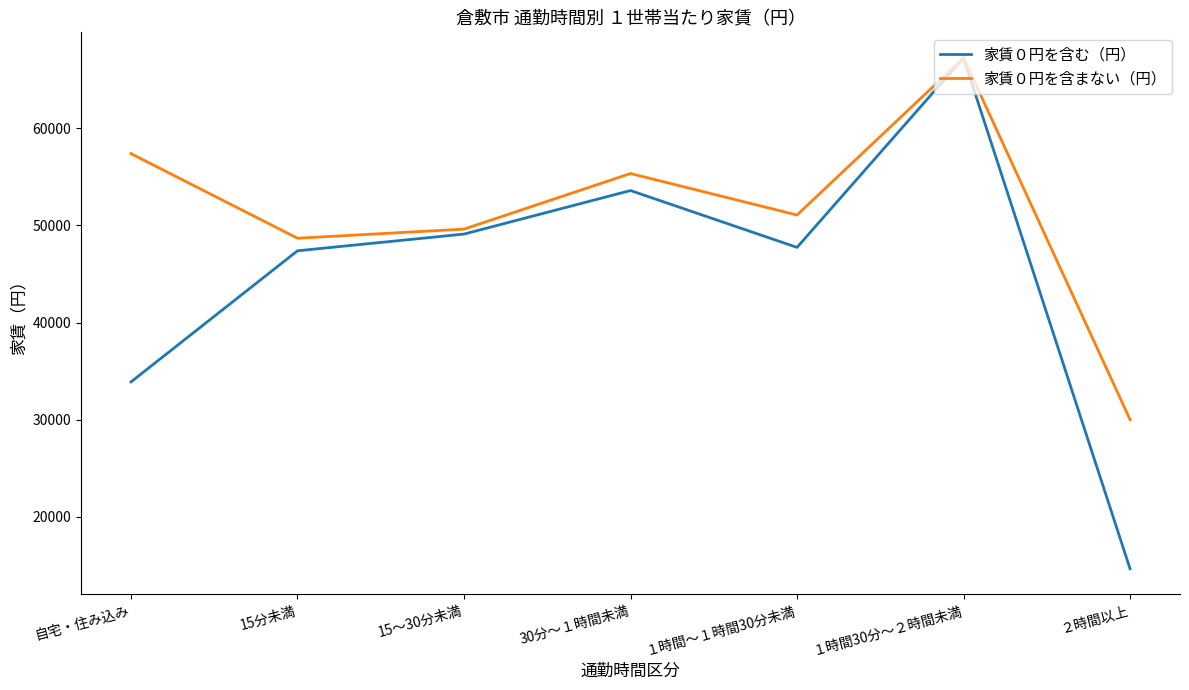

Which series has the widest spread of values?

家賃０円を含む（円）